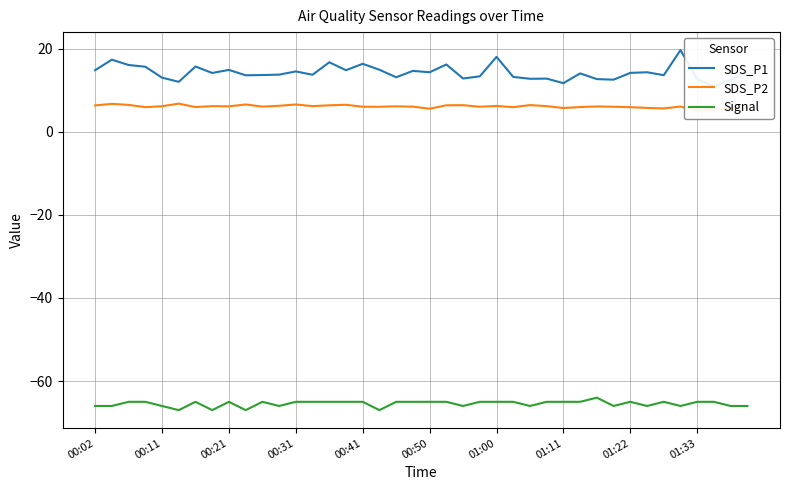

Reading left to right, list all the values displayed in this chart.

SDS_P1: 14.8	17.3	16.1	15.6	13.0	12.0	15.7	14.1	14.9	13.6	13.6	13.7	14.5	13.7	16.7	14.8	16.3	14.9	13.1	14.6	14.3	16.2	12.8	13.3	18.0	13.2	12.7	12.8	11.7	14.0	12.7	12.5	14.2	14.3	13.6	19.6	12.6	10.9	12.4	14.4
SDS_P2: 6.3	6.7	6.5	5.9	6.1	6.8	5.9	6.2	6.1	6.5	6.0	6.2	6.5	6.2	6.3	6.5	6.0	6.0	6.1	6.0	5.5	6.3	6.4	6.0	6.2	5.9	6.4	6.2	5.7	5.9	6.1	6.0	5.9	5.7	5.6	6.0	5.2	5.2	5.7	5.9
Signal: -66.0	-66.0	-65.0	-65.0	-66.0	-67.0	-65.0	-67.0	-65.0	-67.0	-65.0	-66.0	-65.0	-65.0	-65.0	-65.0	-65.0	-67.0	-65.0	-65.0	-65.0	-65.0	-66.0	-65.0	-65.0	-65.0	-66.0	-65.0	-65.0	-65.0	-64.0	-66.0	-65.0	-66.0	-65.0	-66.0	-65.0	-65.0	-66.0	-66.0